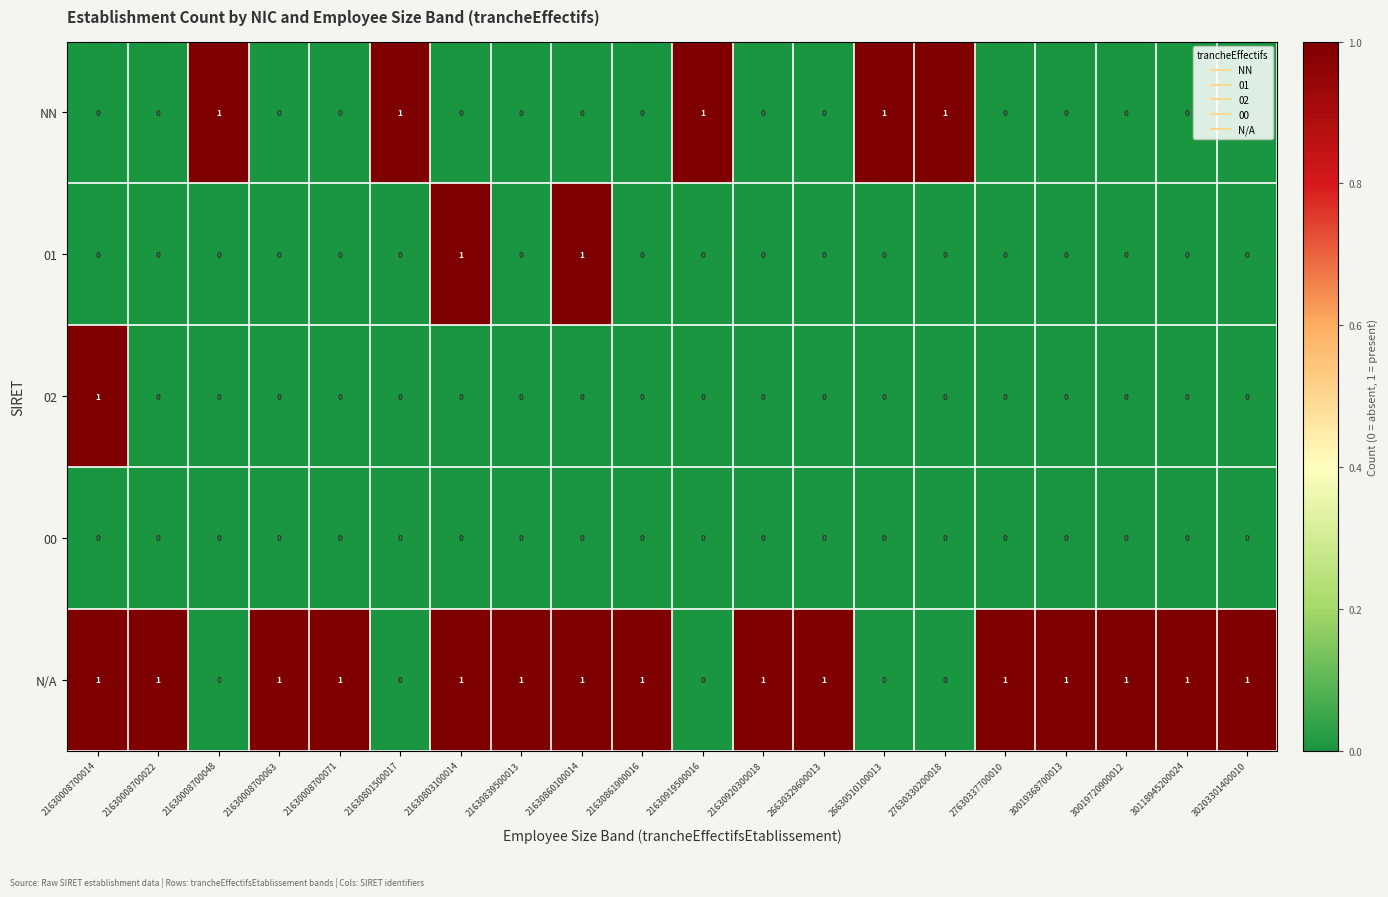

What is the total value across all series at 30203301400010?

1